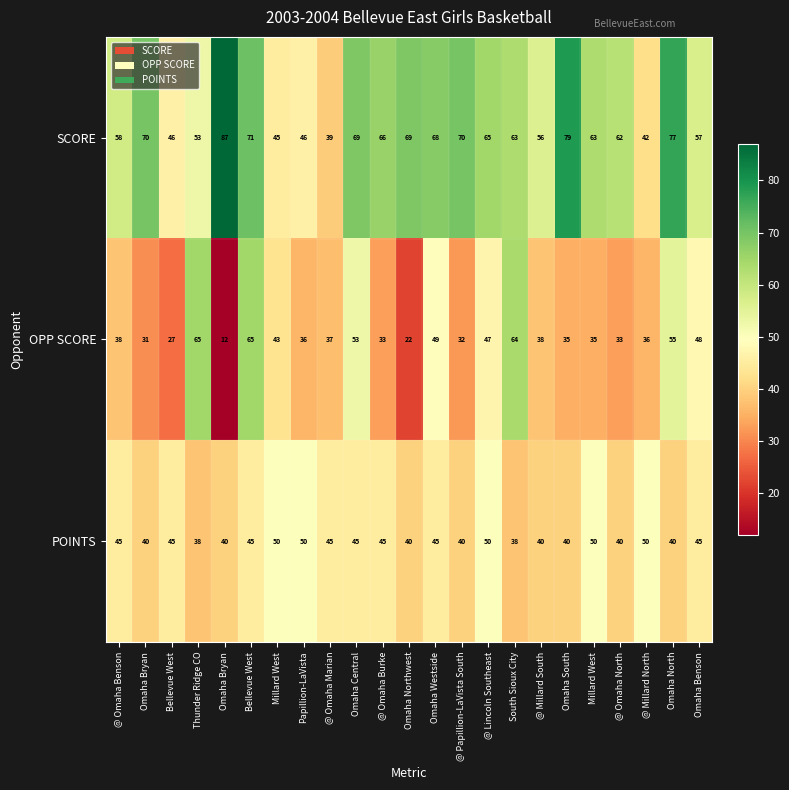

How many categories are shown in the chart?

23